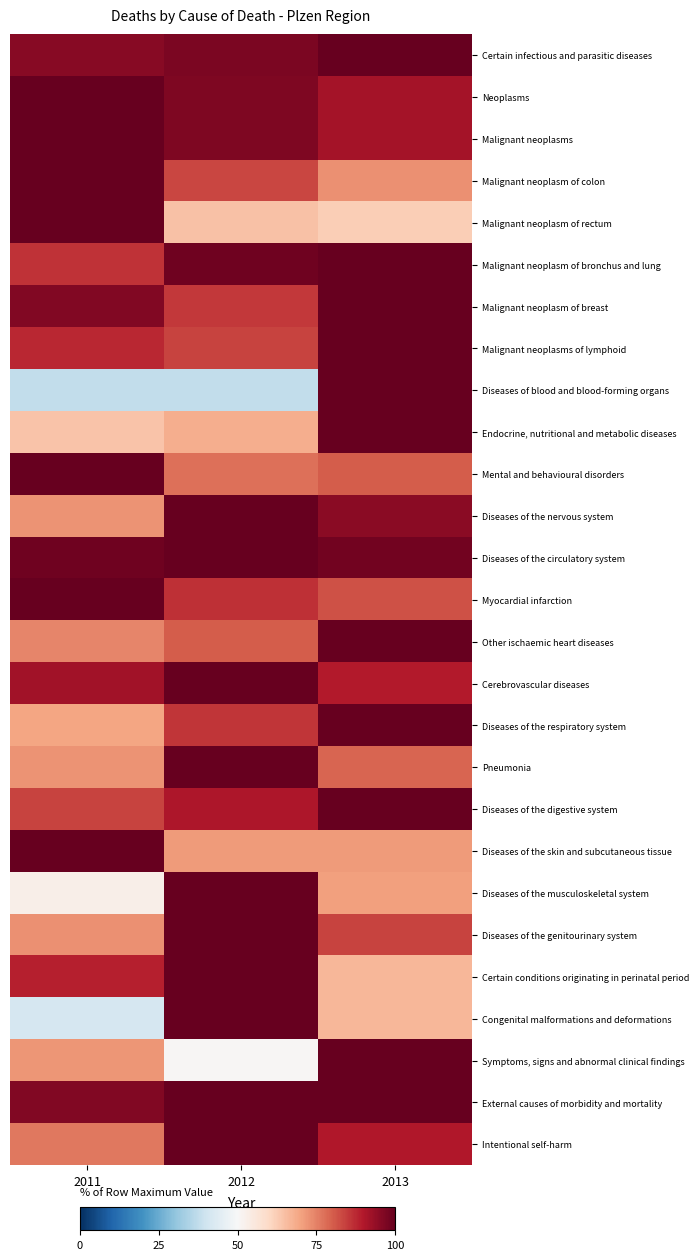

What is the maximum value shown in the chart?

100.0